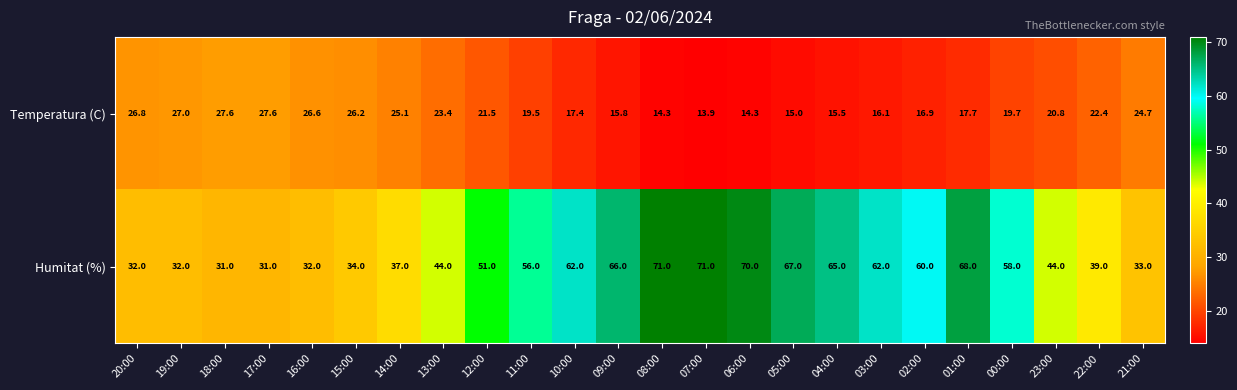

Where is Temperatura (C) nearest to the value 20?

00:00